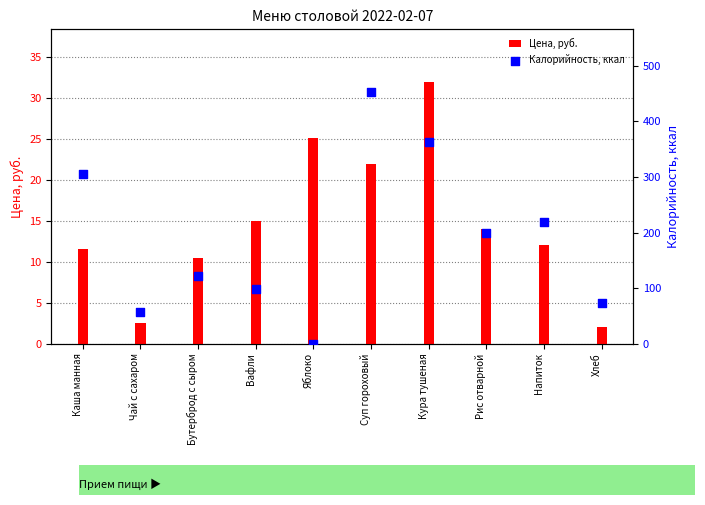

What are all the series names shown in the legend?

Цена, руб., Калорийность, ккал